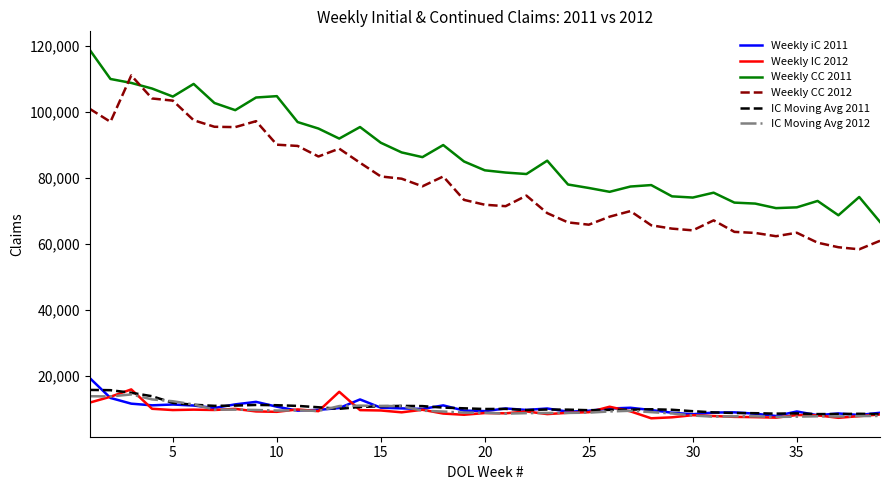

Which series has the largest total across all categories?

Weekly CC 2011